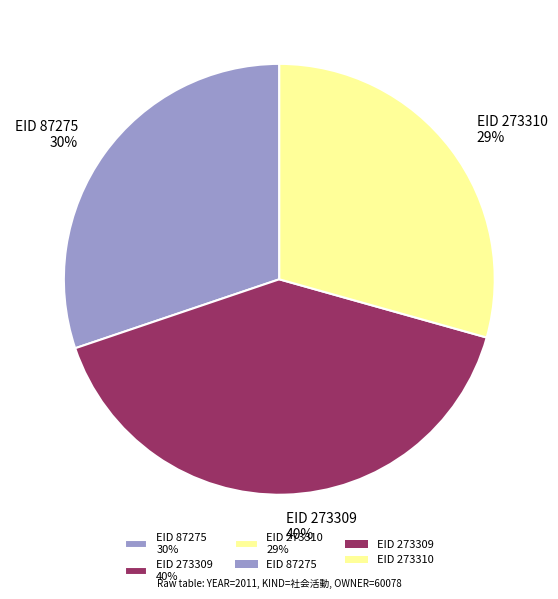

To the nearest percent, what is the difference between the largest and smallest slice percentages?

11%